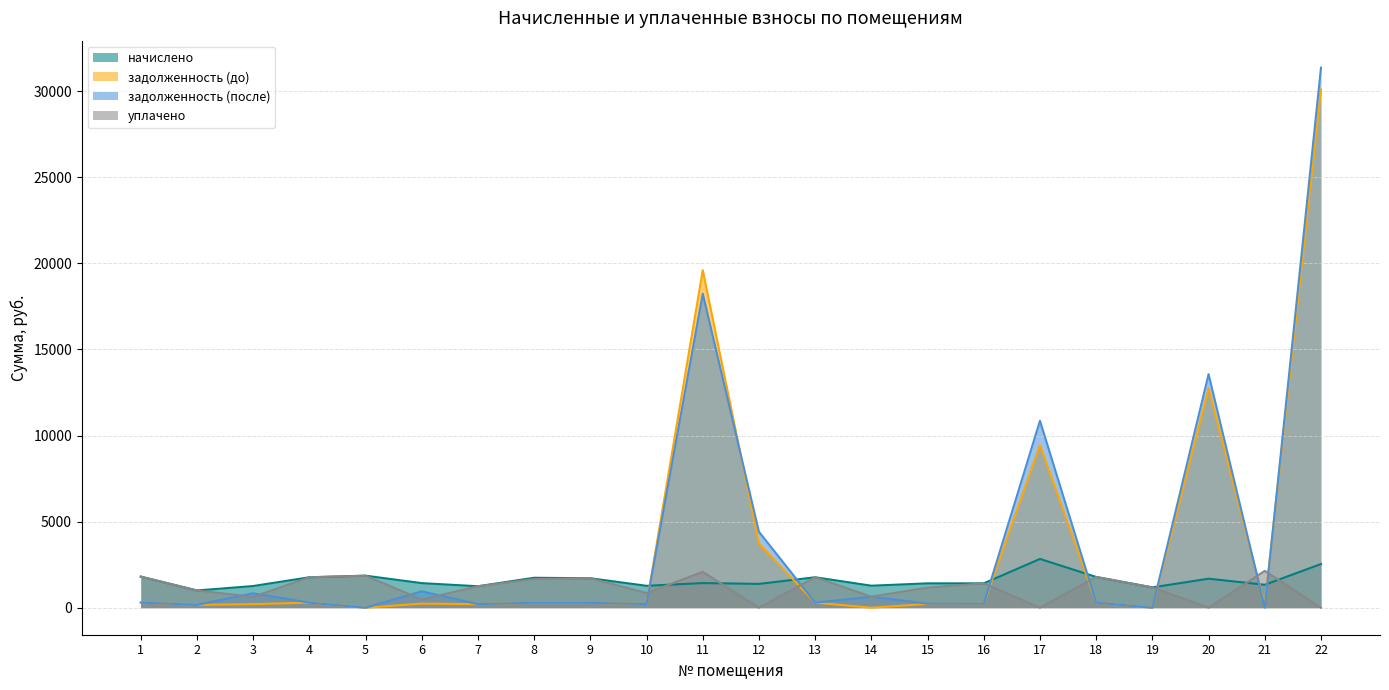

Is it true that начислено equals 1422.1 at 2?

False